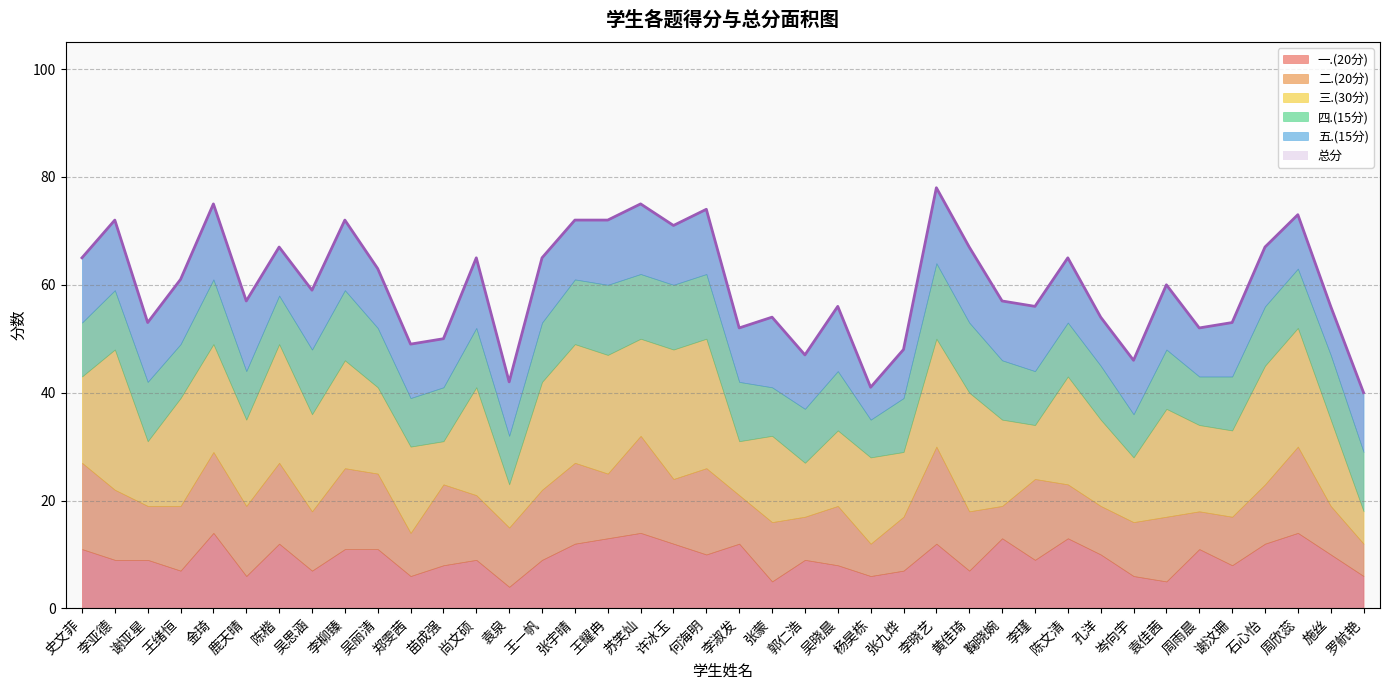

How many lines are shown in the chart?

6